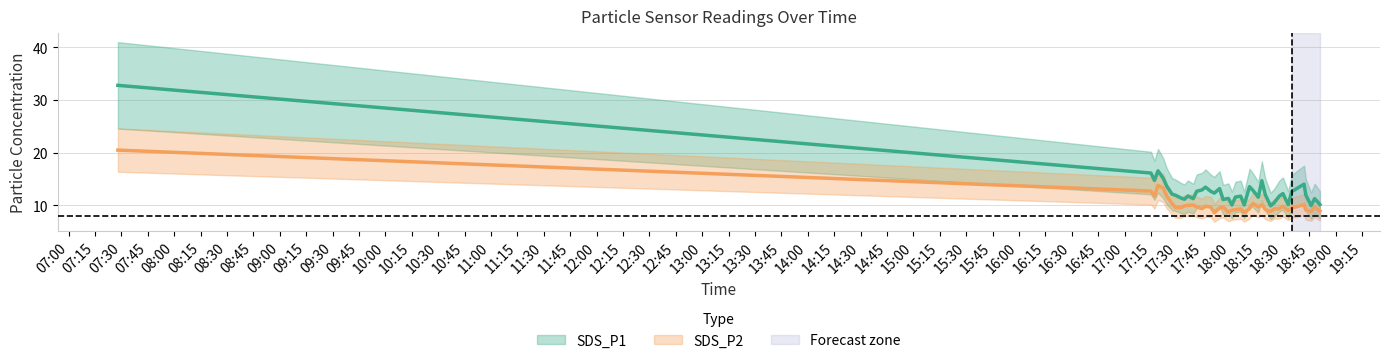

At how many categories does at least one series exceed 15?

4